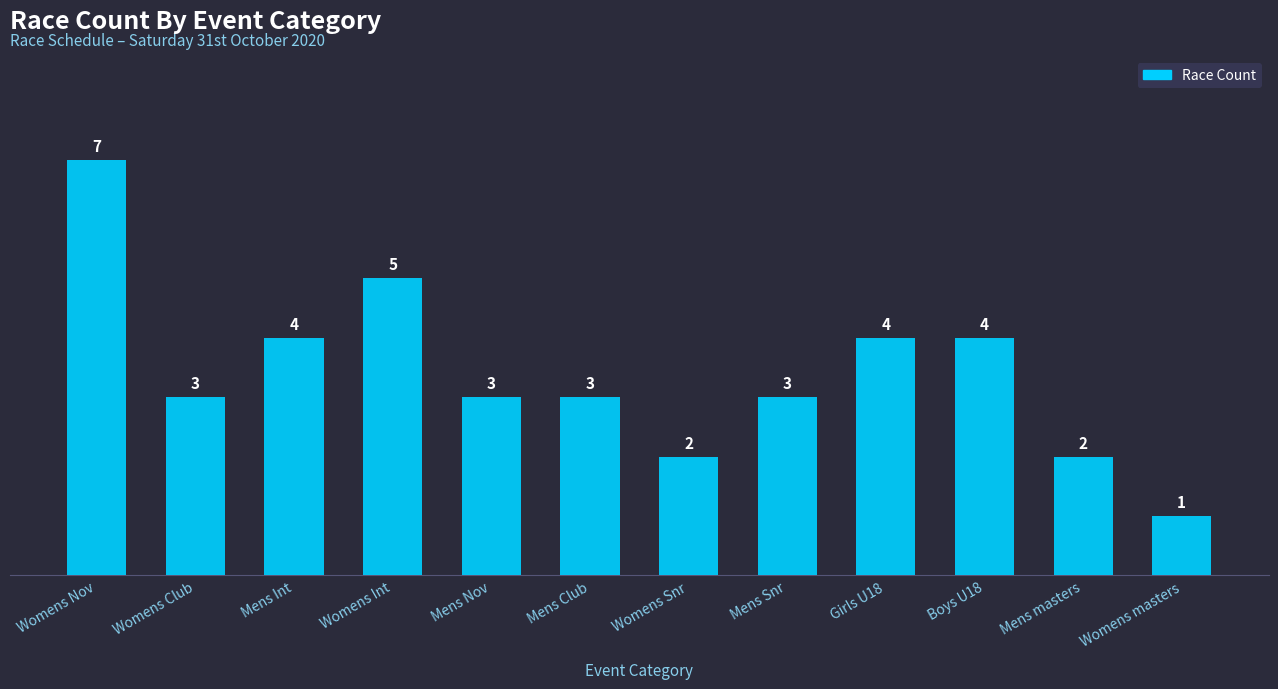

What is the sum of all values?

41